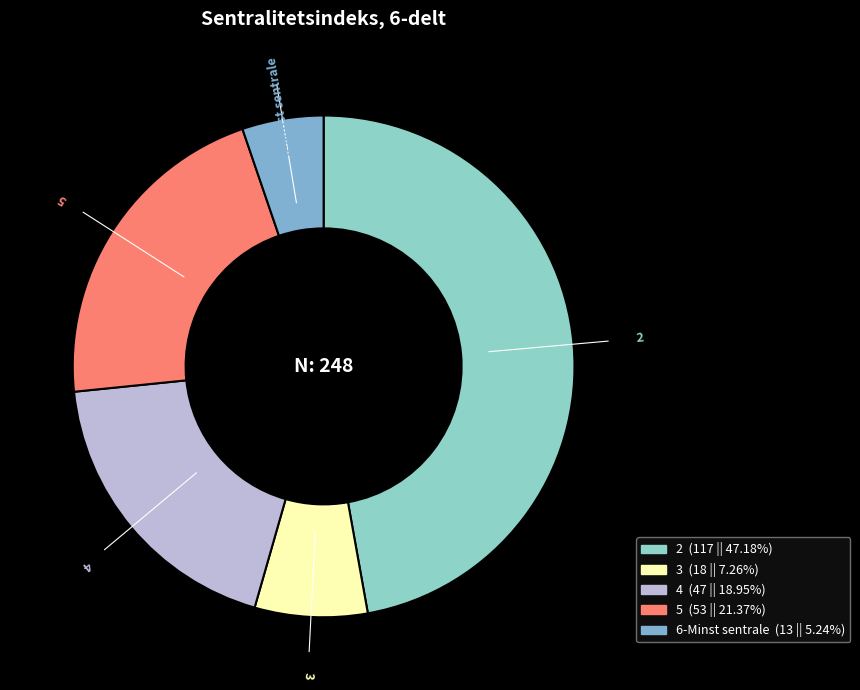

Rank the categories by value from highest to lowest.

2, 5, 4, 3, 6-Minst sentrale